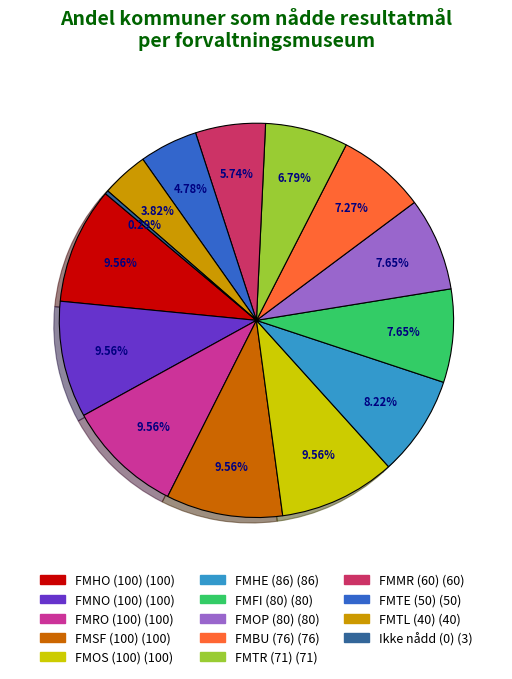

Does any single category account for the majority?

No